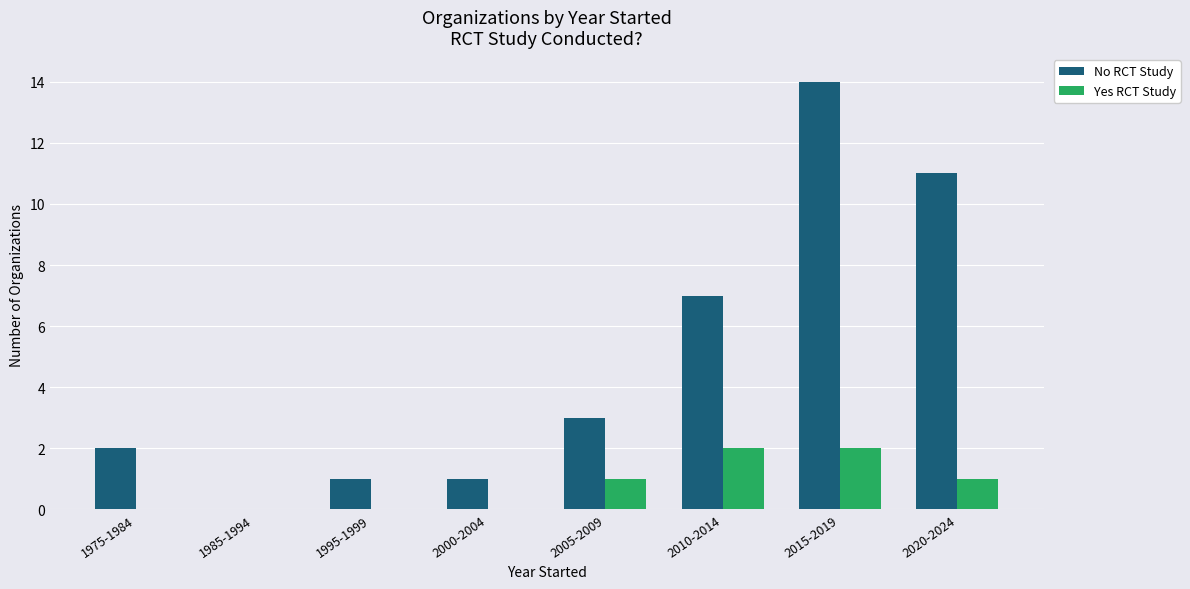

True or false: Yes RCT Study has a value of 0 at 1995-1999.

True